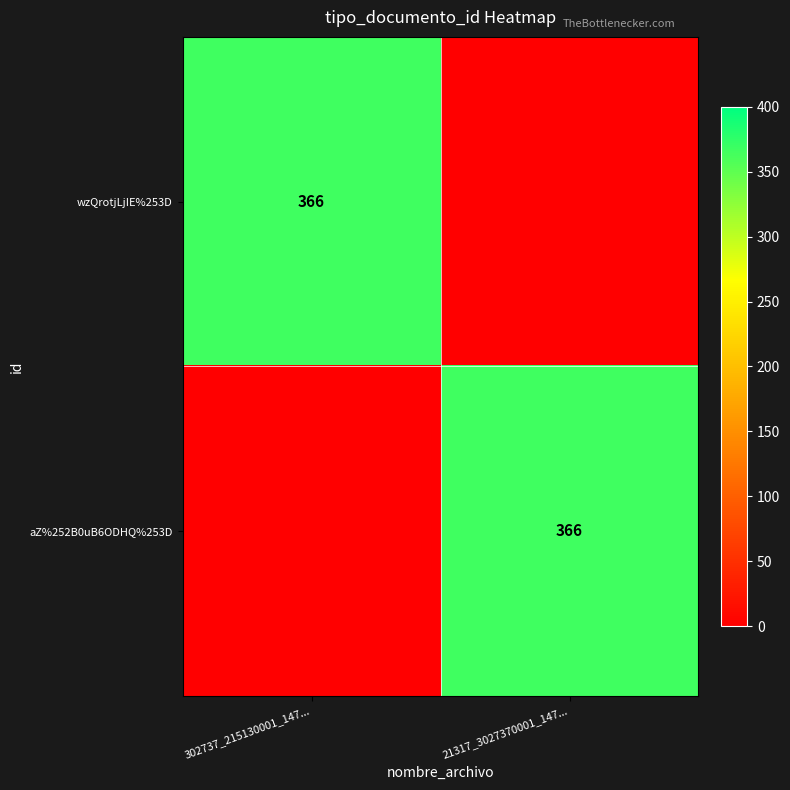

Is it true that aZ%252B0uB6ODHQ%253D equals 600 at 21317_3027370001_147...?

False